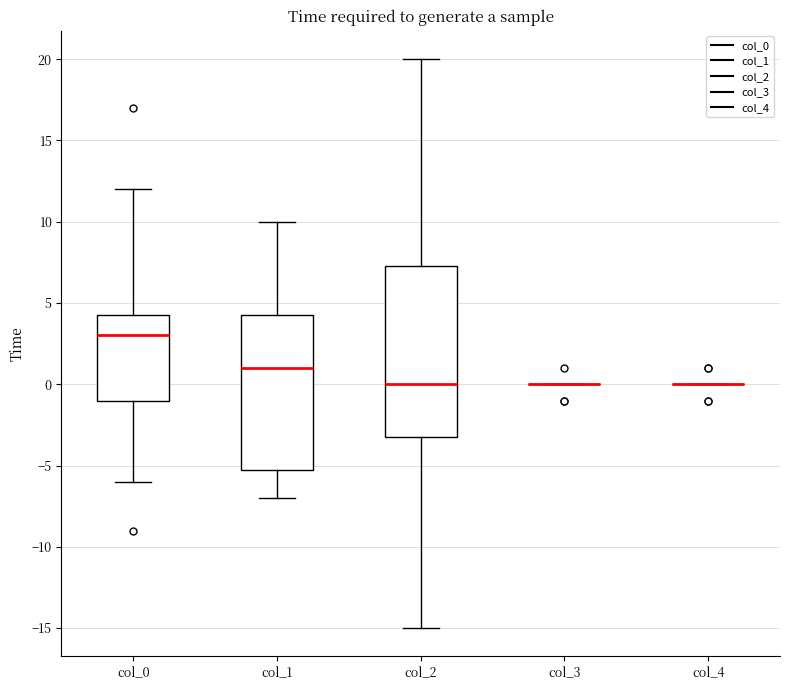

Comparing the boxes themselves (not the whiskers), which one is the tallest?

col_2